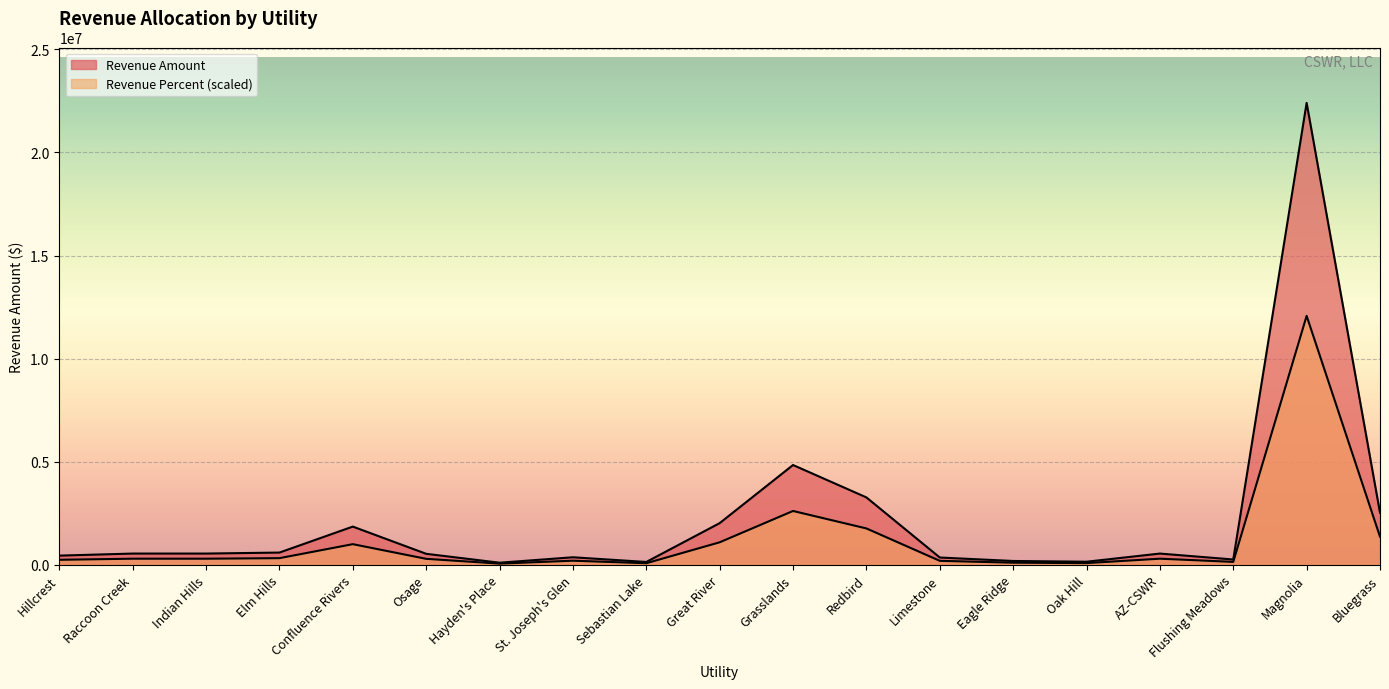

Is the value of Revenue Amount at Oak Hill greater than the value of Revenue Percent at St. Joseph's Glen?

No